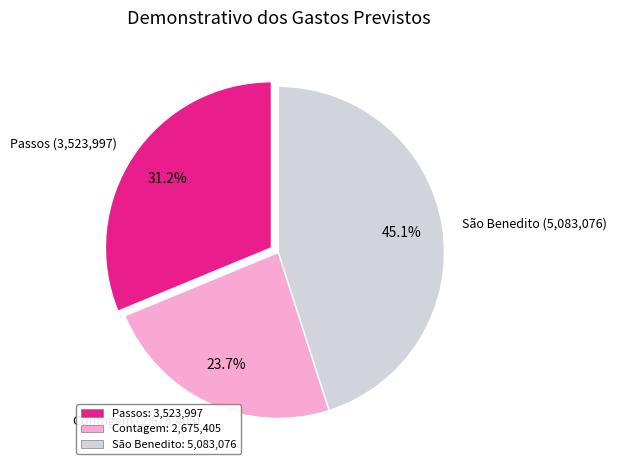

Is Contagem the majority of the pie?

No